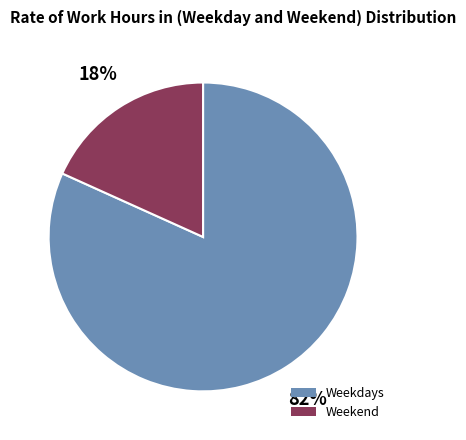

Is there a majority slice in this chart?

Yes